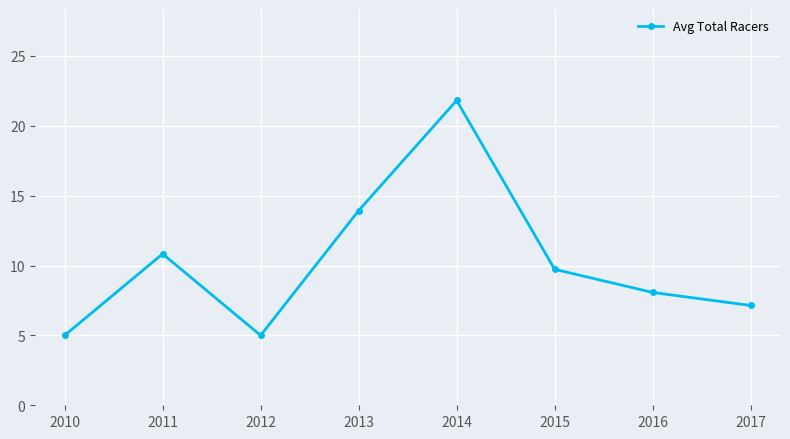

Reading left to right, extract all data points from this chart.

5.0	10.8	5.0	13.9	21.8	9.7	8.1	7.1